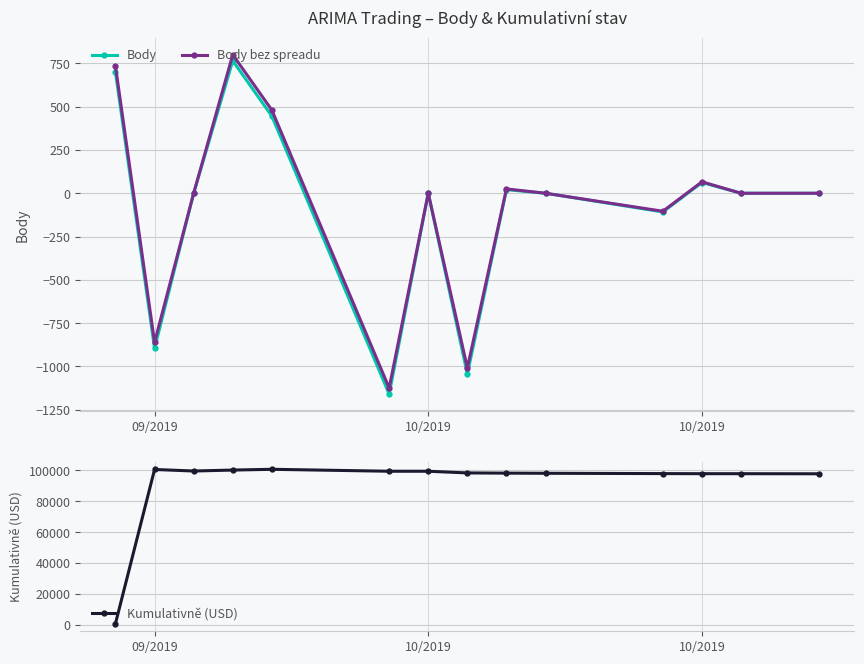

What is the value of the Kumulativně (USD) point at the 10th from the left?

98180